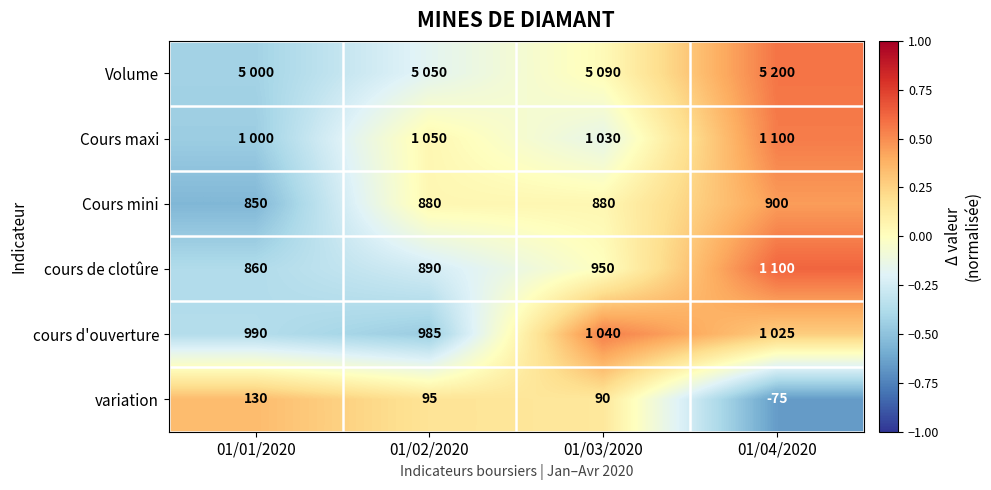

How many values in variation are above zero?

3